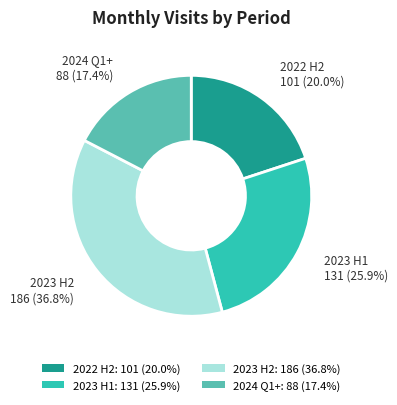

Is the sum of 2024 Q1+: 88 (17.4%) and 2023 H1: 131 (25.9%) greater than half?

No